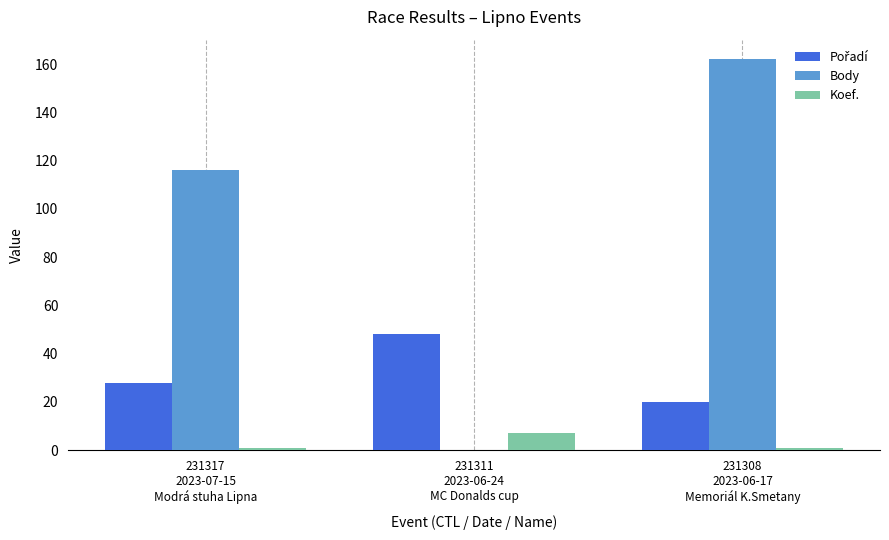

Which series changed the most between 231317
2023-07-15
Modrá stuha Lipna and 231311
2023-06-24
MC Donalds cup?

Body